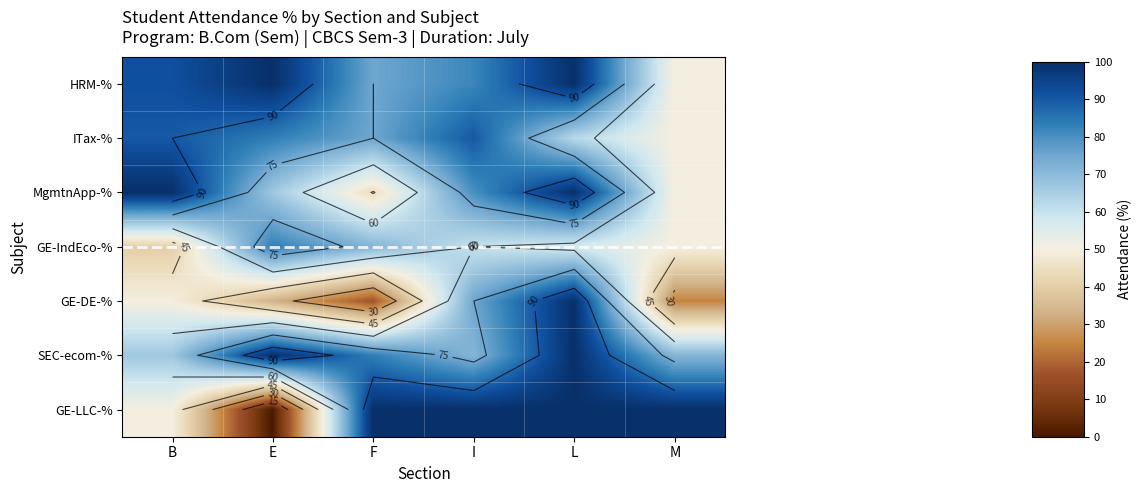

The MgmtnApp-% series shows 58.5 at B. True or false?

False